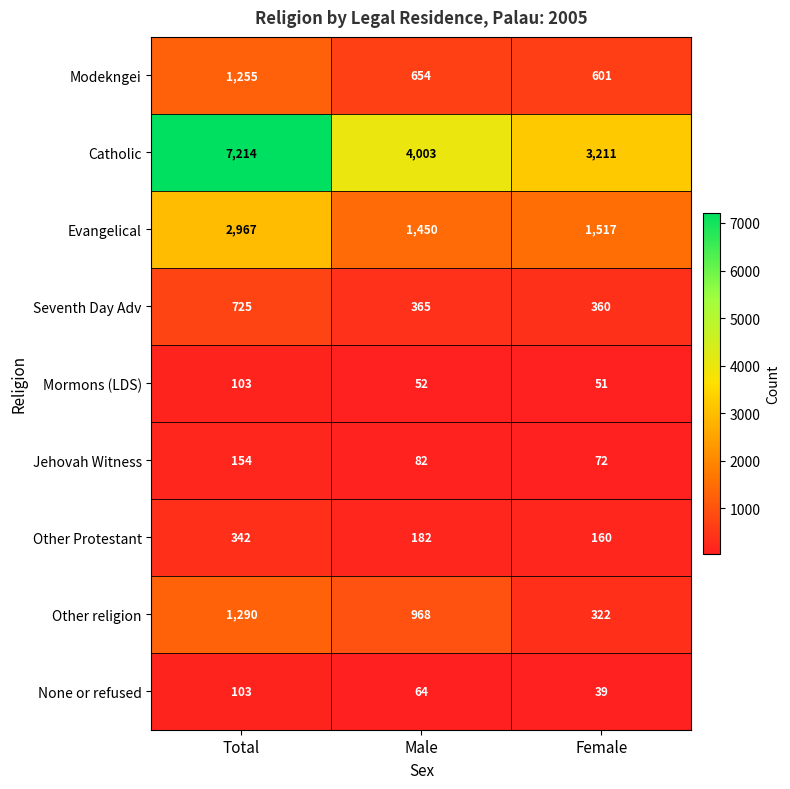

Which series has the largest range (max minus min)?

Catholic